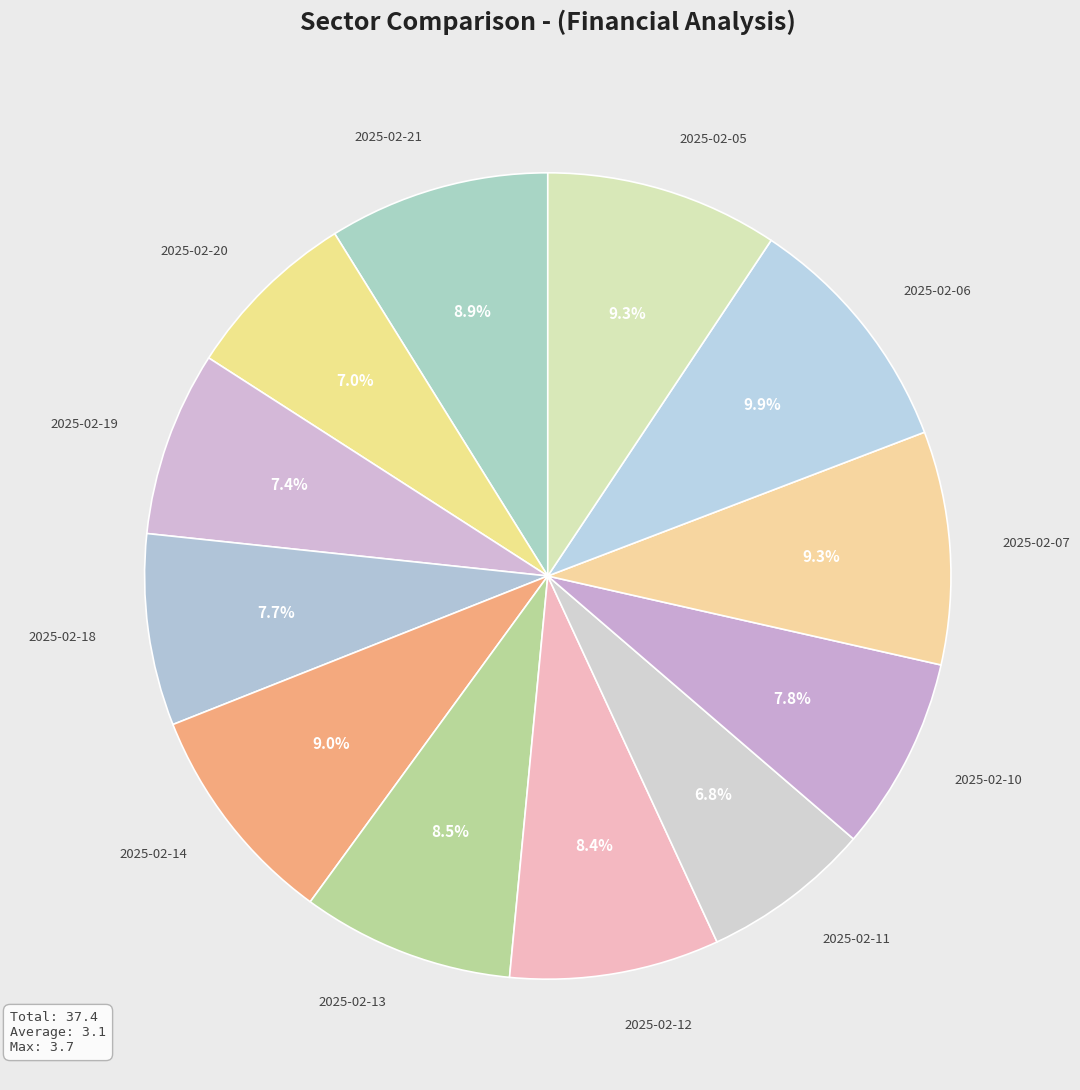

Approximately how many times larger is the value at 2025-02-20 compared to 2025-02-06?

0.7